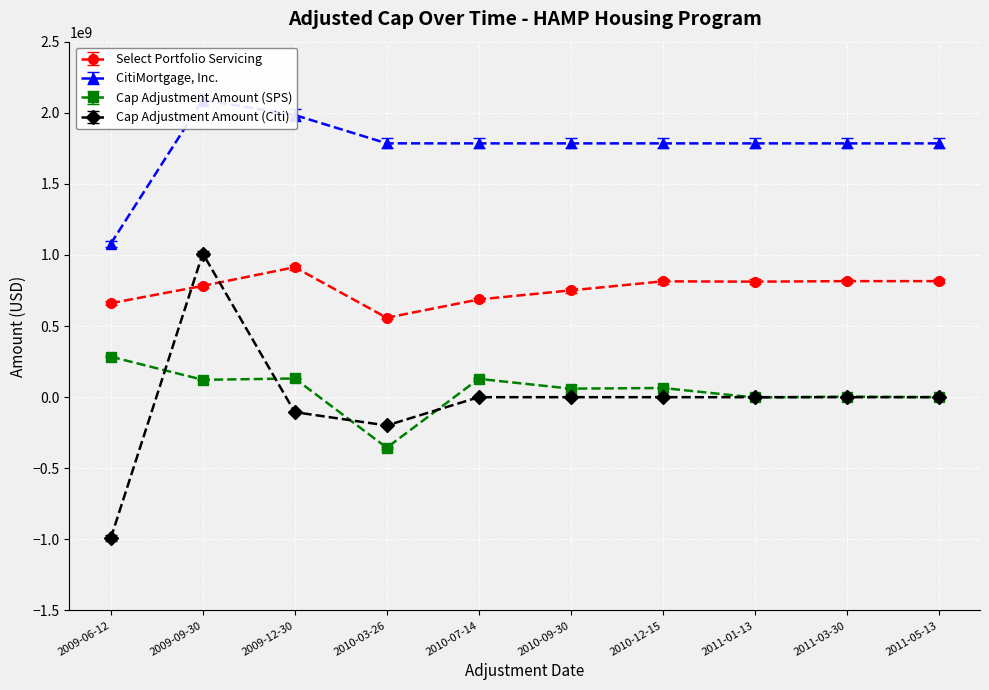

What is the difference between the second highest and second lowest values in the CitiMortgage, Inc. series?

199530000.0